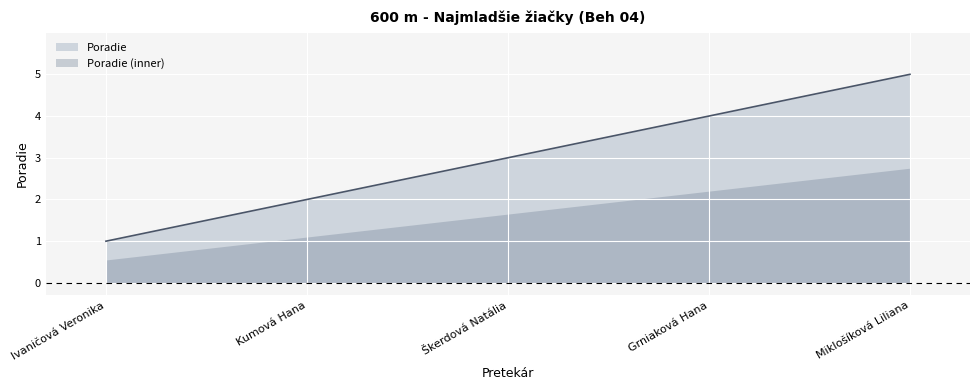

Which has a higher value, Ivaničová Veronika or Grniaková Hana?

Grniaková Hana